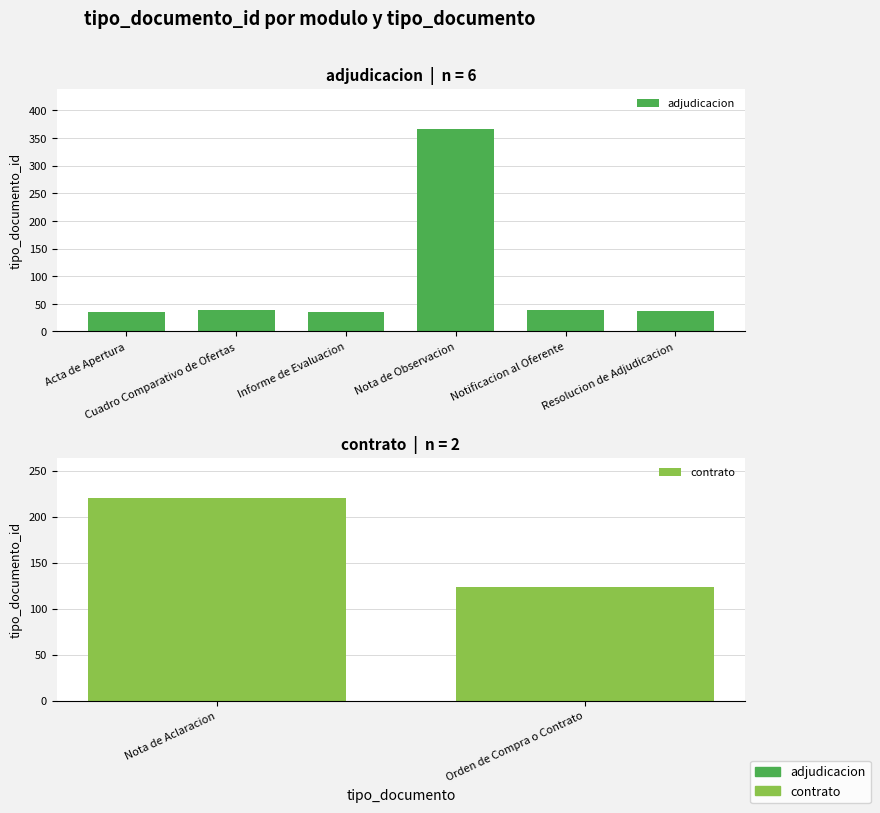

Which label corresponds to the largest value in the chart?

Nota de Observacion